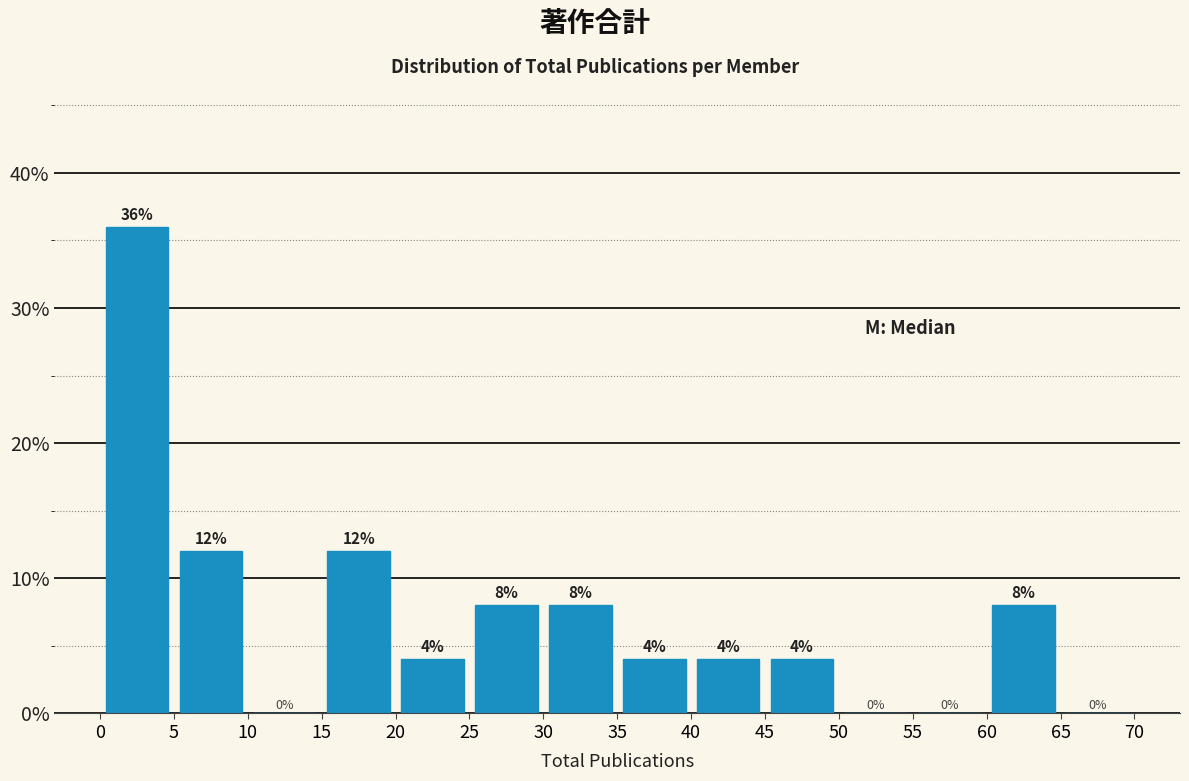

Reading left to right, transcribe this chart: for each bar, give the range it covers on the x-axis and its height.

0 to 5: 36
5 to 10: 12
10 to 15: 0
15 to 20: 12
20 to 25: 4
25 to 30: 8
30 to 35: 8
35 to 40: 4
40 to 45: 4
45 to 50: 4
50 to 55: 0
55 to 60: 0
60 to 65: 8
65 to 70: 0